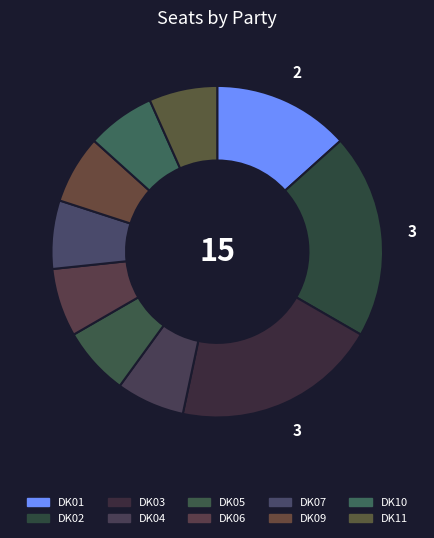

True or false: DK09 accounts for 7% of the total.

True